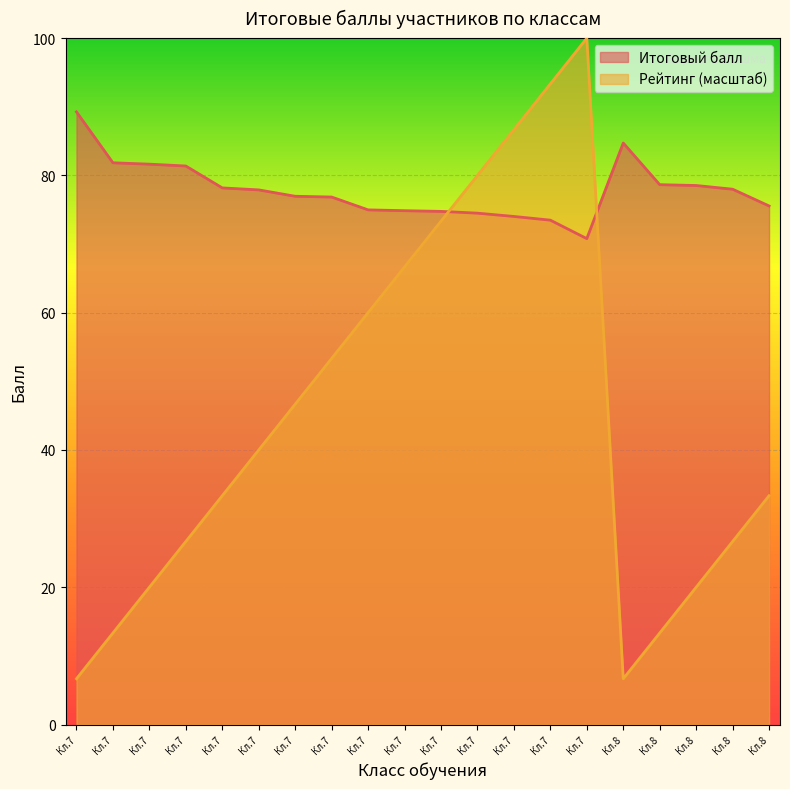

Does the chart display data point markers on the line(s)?

No